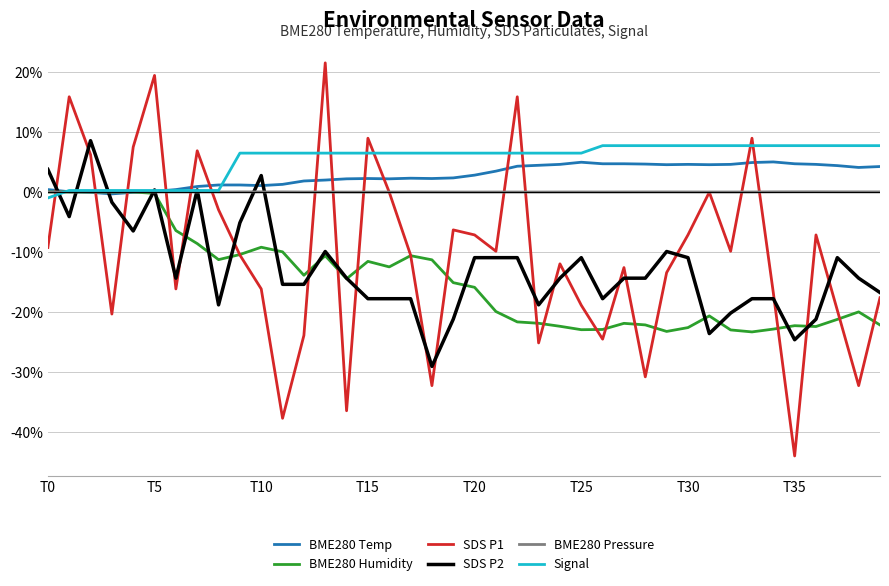

What is the lowest value of the SDS P2 series?

-29.1